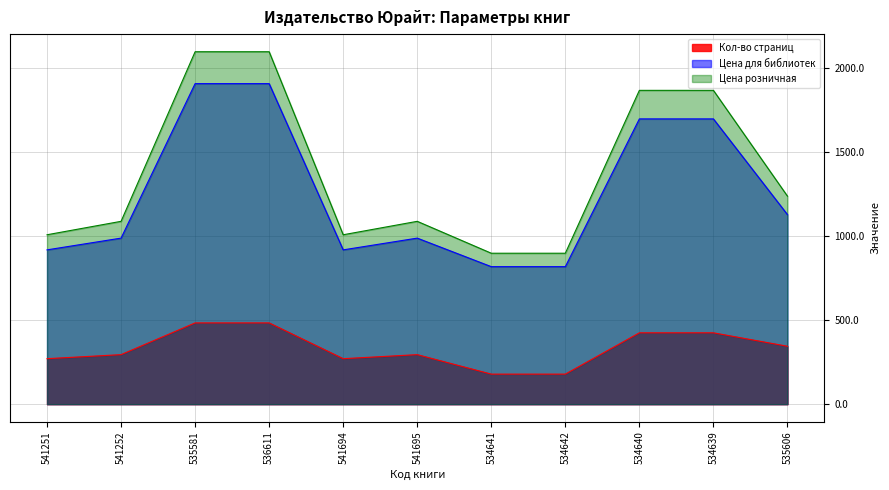

True or false: Цена розничная has more than 2 interior local peaks.

False